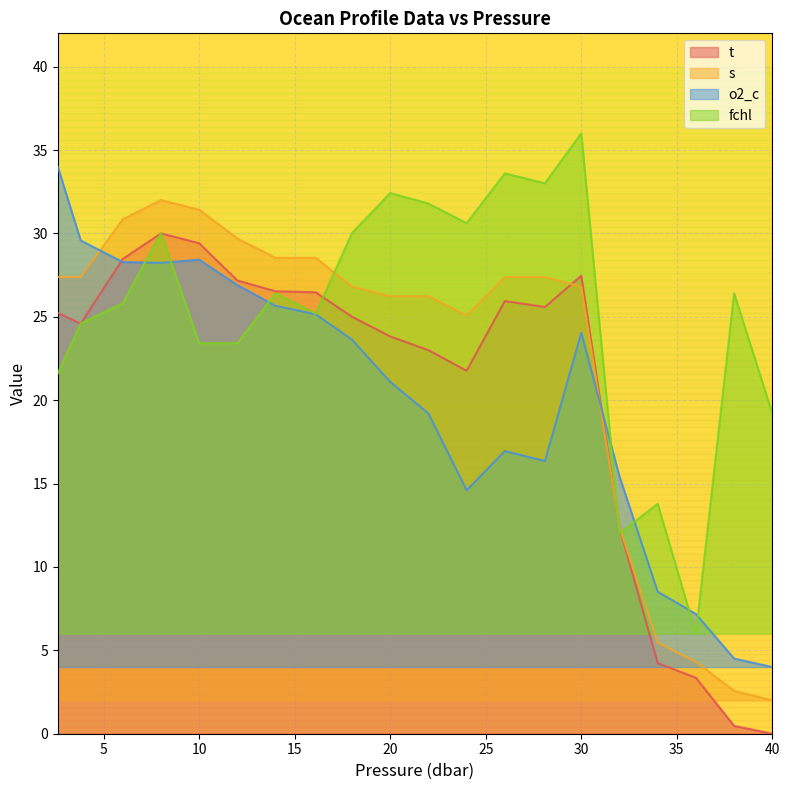

How many lines are shown in the chart?

4